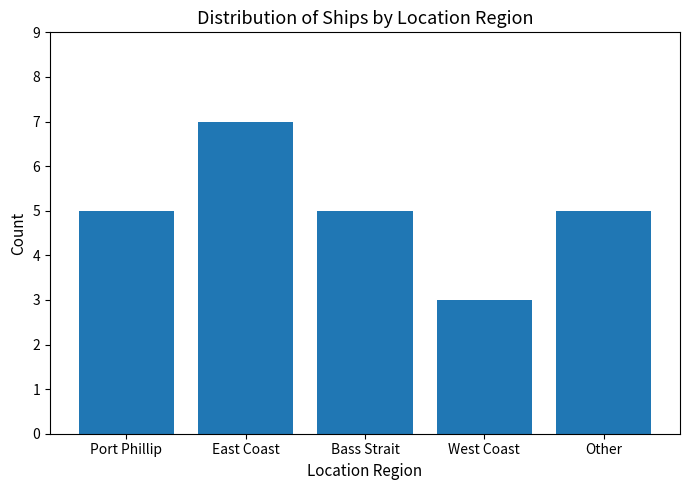

Count the values in the range 5 to 6.

3